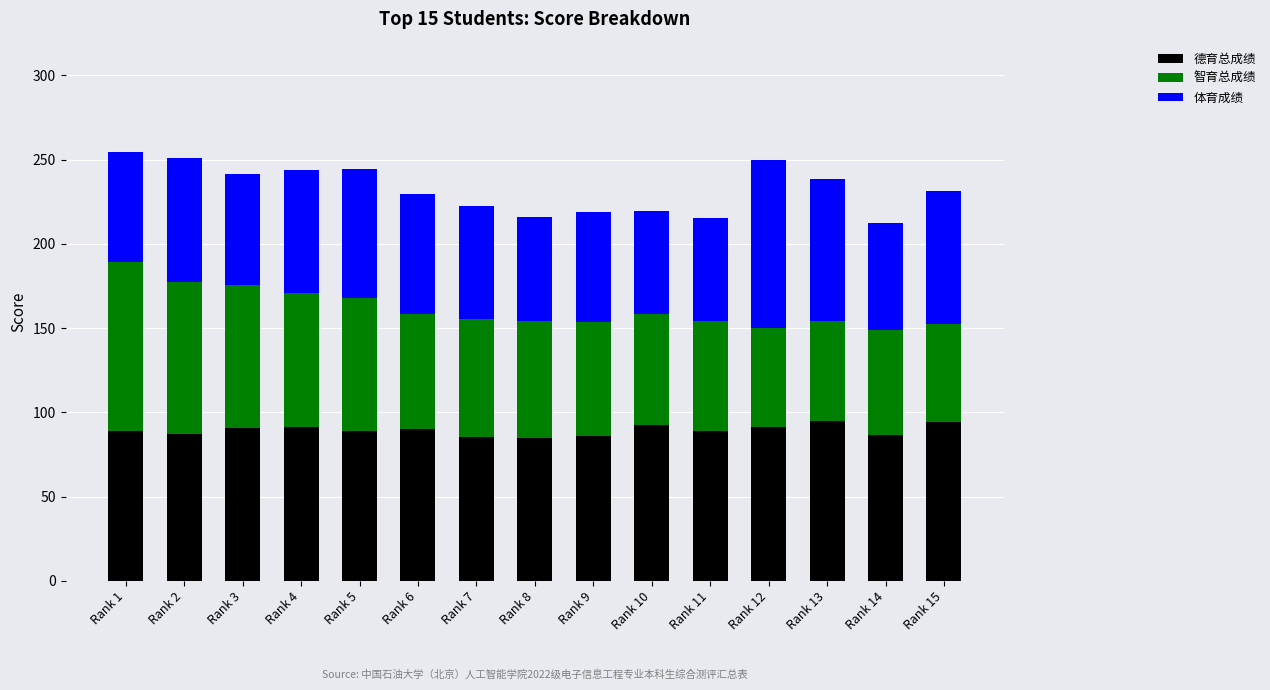

What is the difference between the 德育总成绩 values at Rank 13 and Rank 9?

8.4